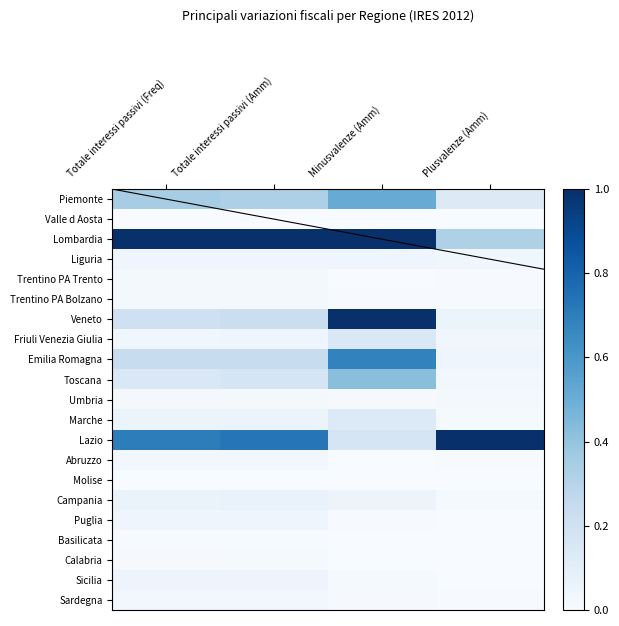

Between Plusvalenze (Amm) and Totale interessi passivi (Freq), which is larger?

Totale interessi passivi (Freq)